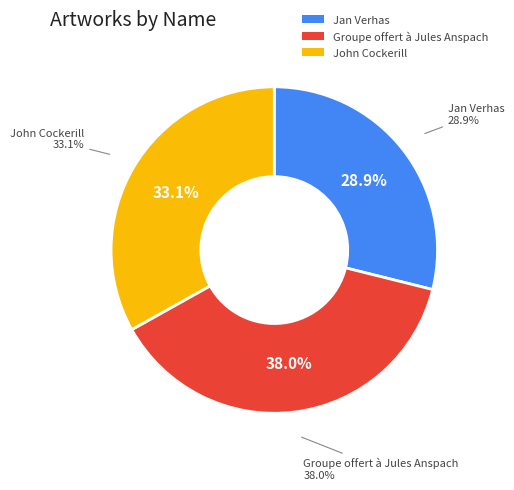

To the nearest percent, what portion does Groupe offert à Jules Anspach represent?

38%